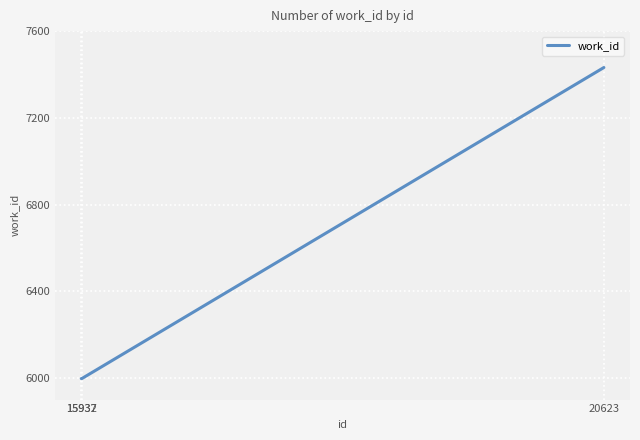

Count the number of values greater than 5997.

1